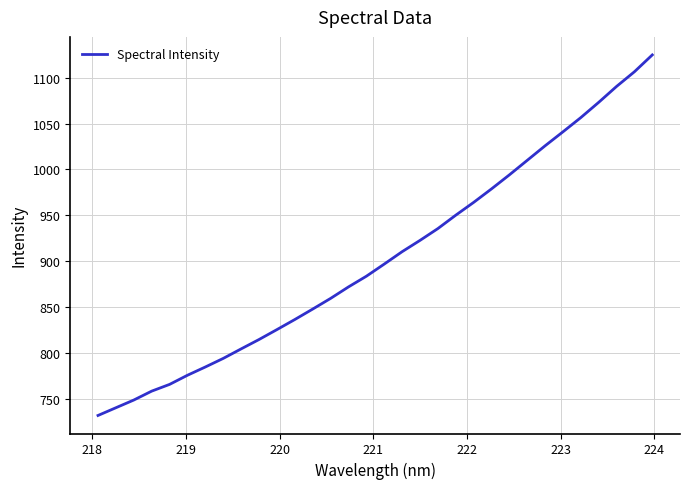

Reading left to right, extract all data points from this chart.

732.1	740.5	748.9	758.6	765.9	775.9	784.9	794.2	804.6	814.8	825.6	836.6	848.0	859.6	872.1	883.7	896.9	910.4	922.7	935.6	950.2	964.1	978.8	994.1	1009.9	1025.7	1041.0	1056.5	1073.1	1090.4	1106.4	1124.7